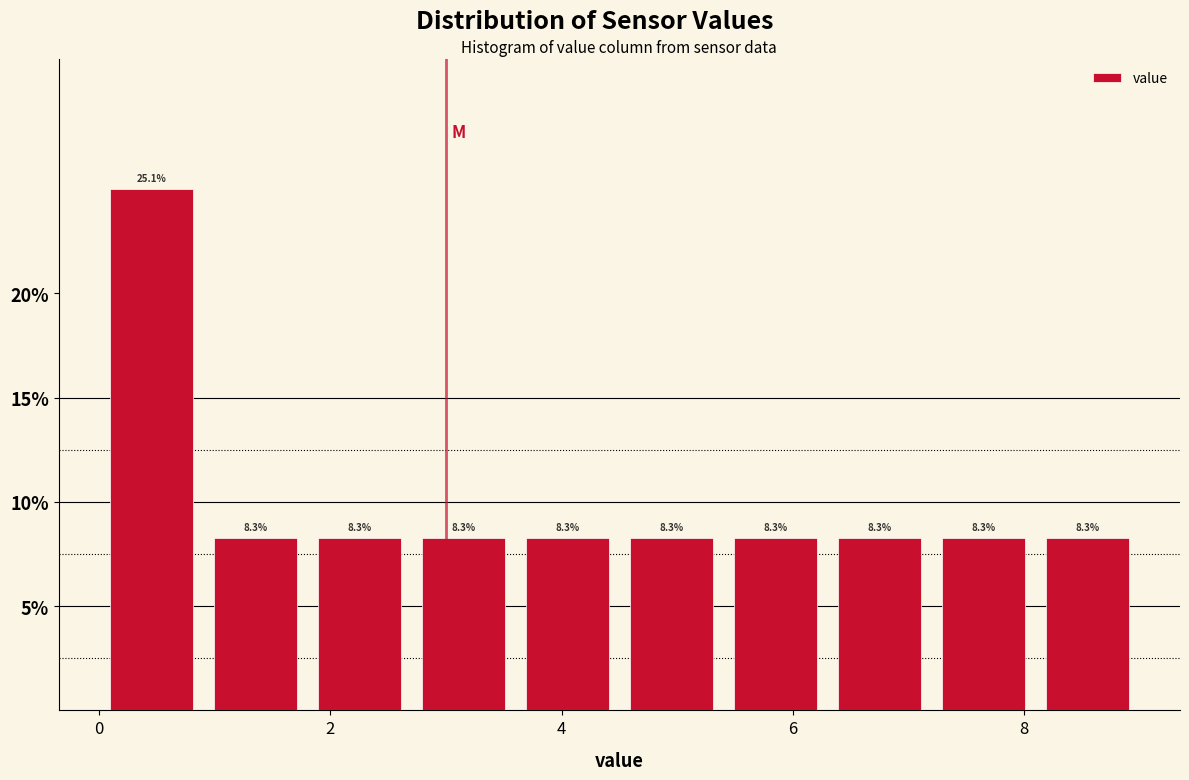

Over which range of the x-axis is the bar tallest?

0.0 to 0.9